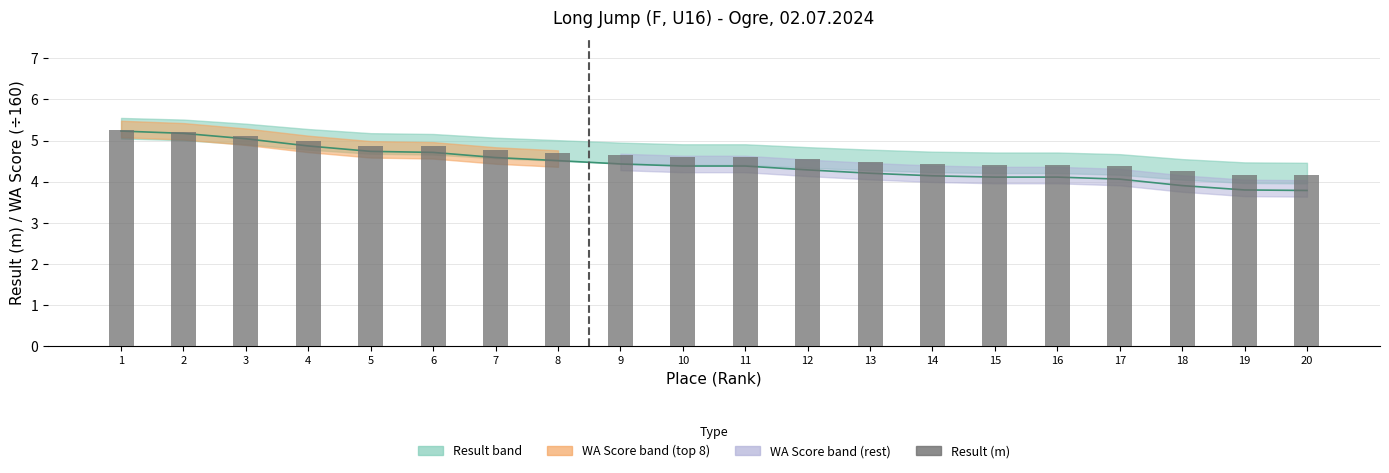

Reading left to right, extract all data points from this chart.

WA Score (scaled): 5.2	5.2	5.0	4.9	4.7	4.7	4.6	4.5	4.4	4.4	4.4	4.3	4.2	4.1	4.1	4.1	4.1	3.9	3.8	3.8
Result (m): 5.2	5.2	5.1	5.0	4.9	4.9	4.8	4.7	4.7	4.6	4.6	4.5	4.5	4.4	4.4	4.4	4.4	4.2	4.2	4.2